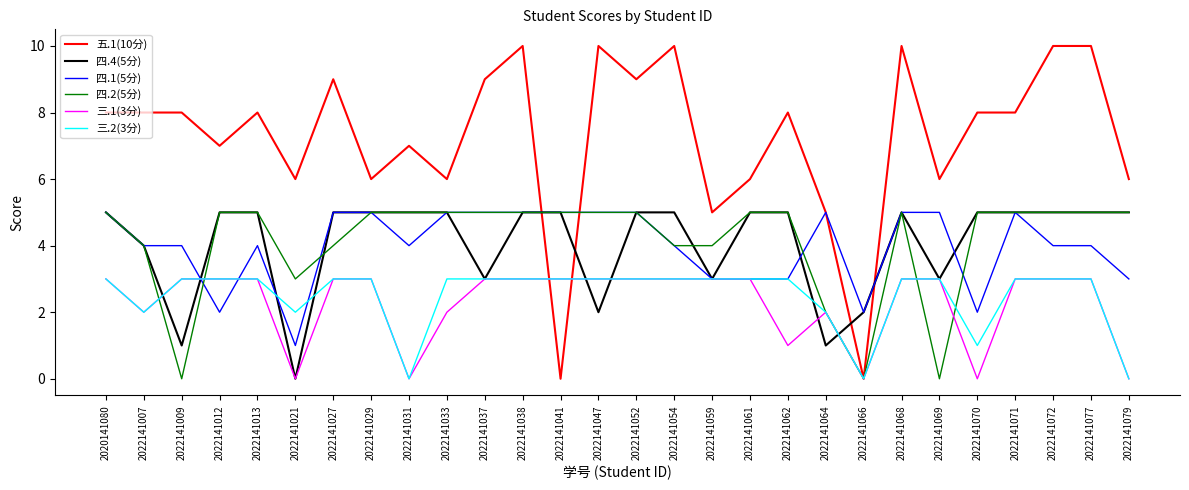

What is the spread (max minus min) of values at 2022141031?

7